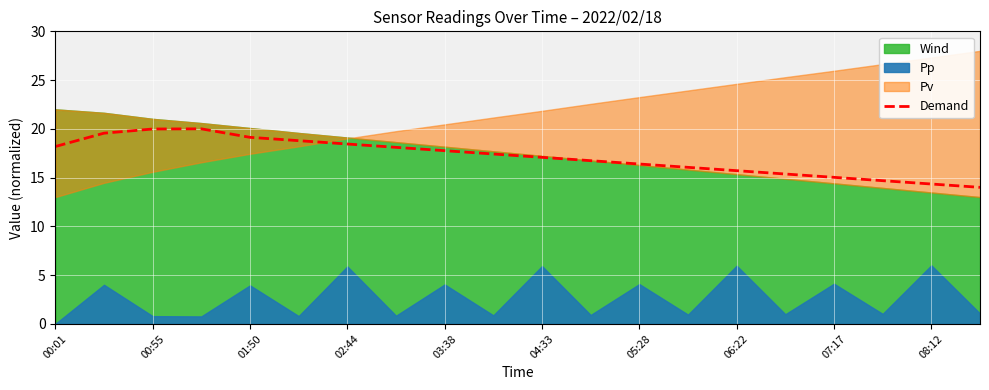

Is it true that Demand equals 7.0 at 04:33?

False